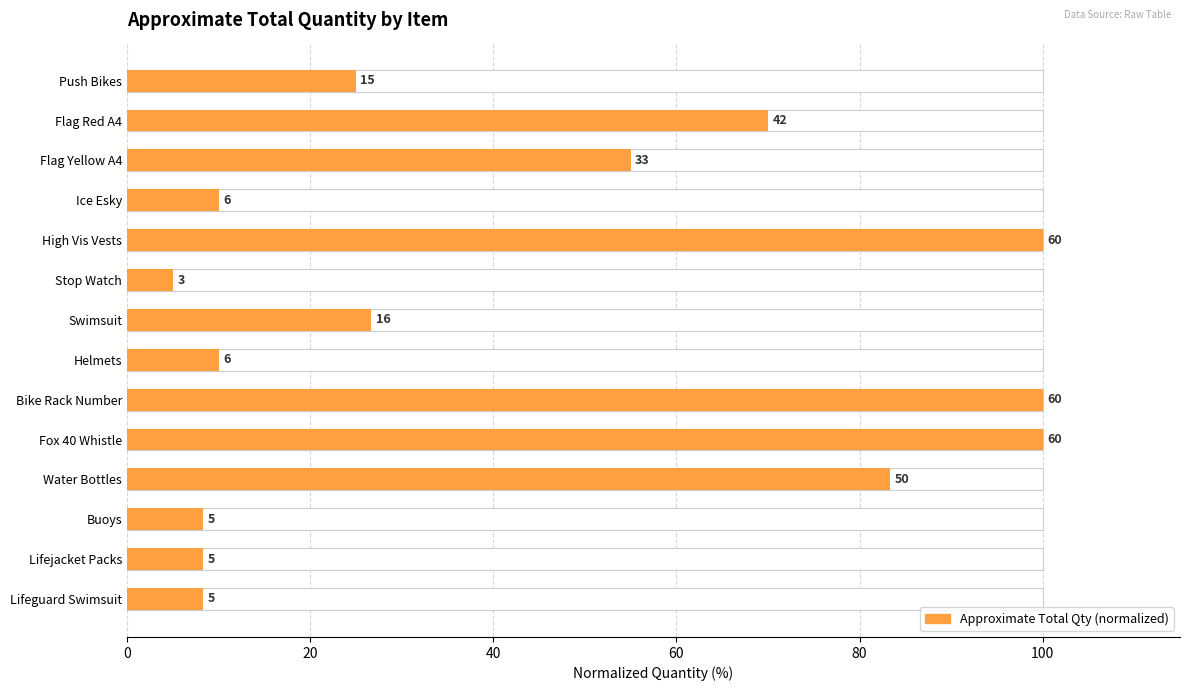

Reading left to right, transcribe all the data shown in this chart.

25.0	70.0	55.0	10.0	100.0	5.0	26.7	10.0	100.0	100.0	83.3	8.3	8.3	8.3